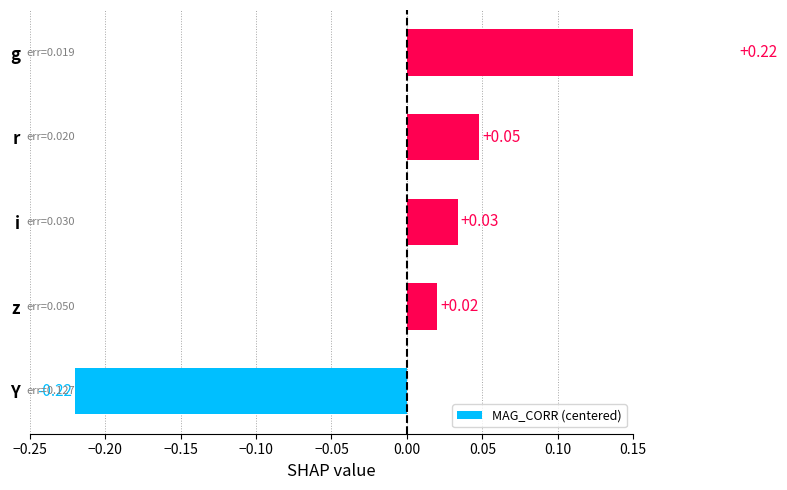

How many series are shown in this chart?

1